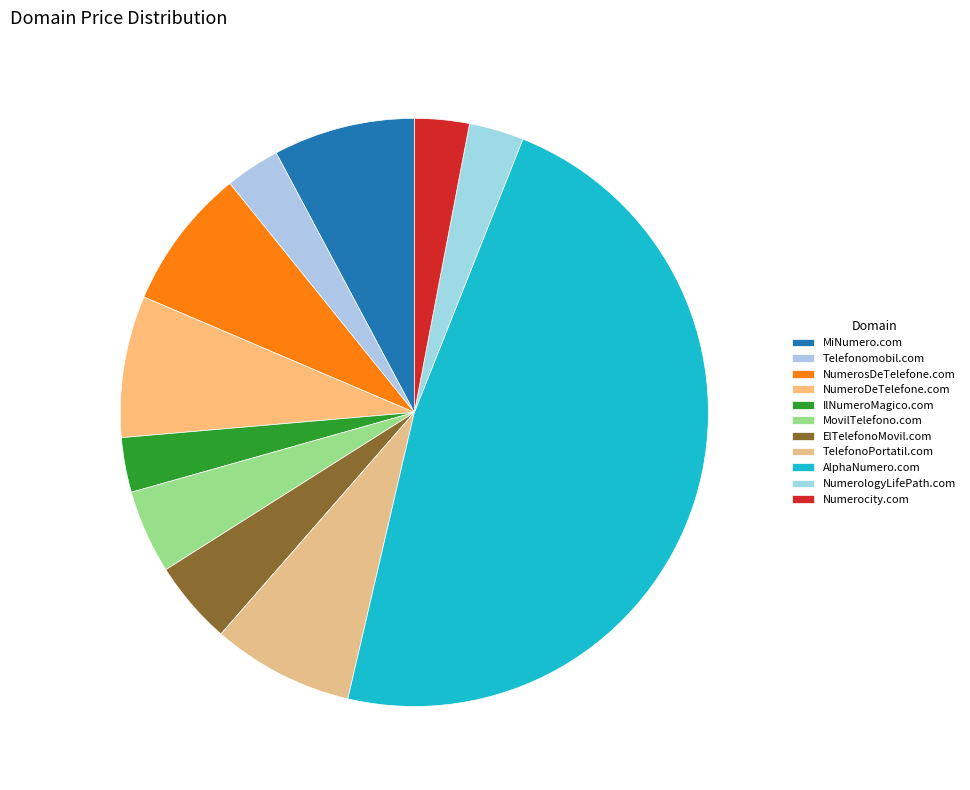

Does TelefonoPortatil.com account for over 50% of the chart?

No